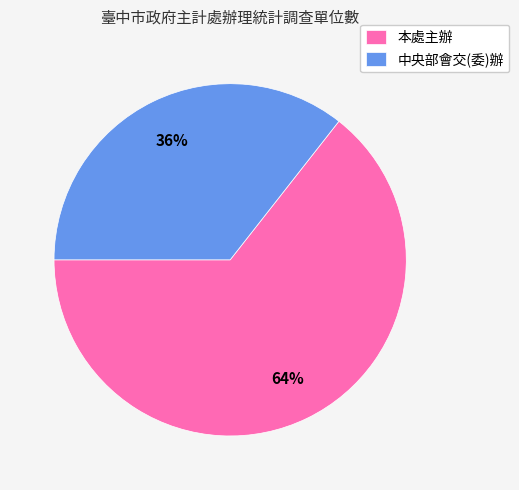

What is the ratio of the value at 本處主辦 to the value at 中央部會交(委)辦?

1.8